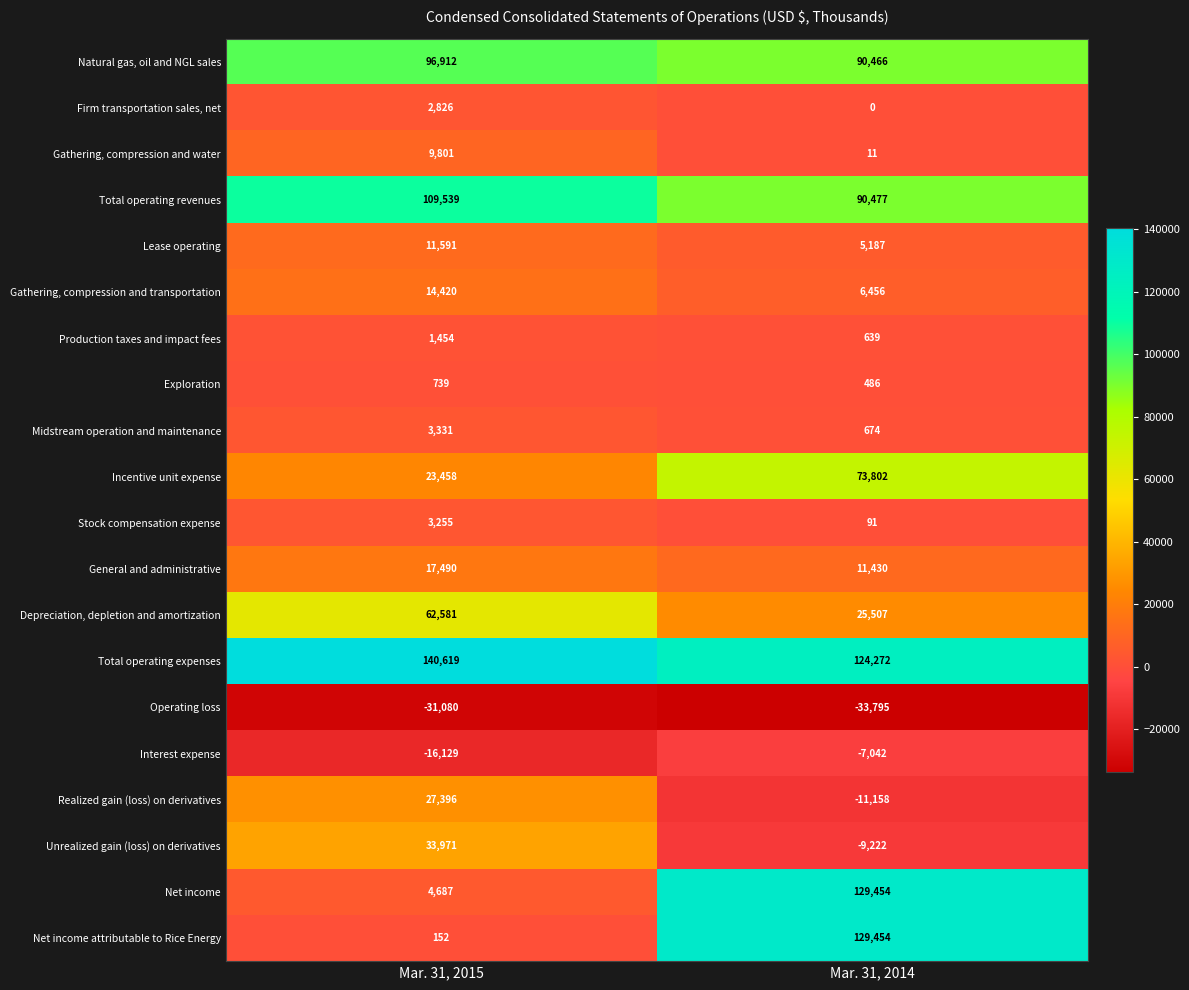

True or false: Incentive unit expense has a value of 37372 at Mar. 31, 2014.

False